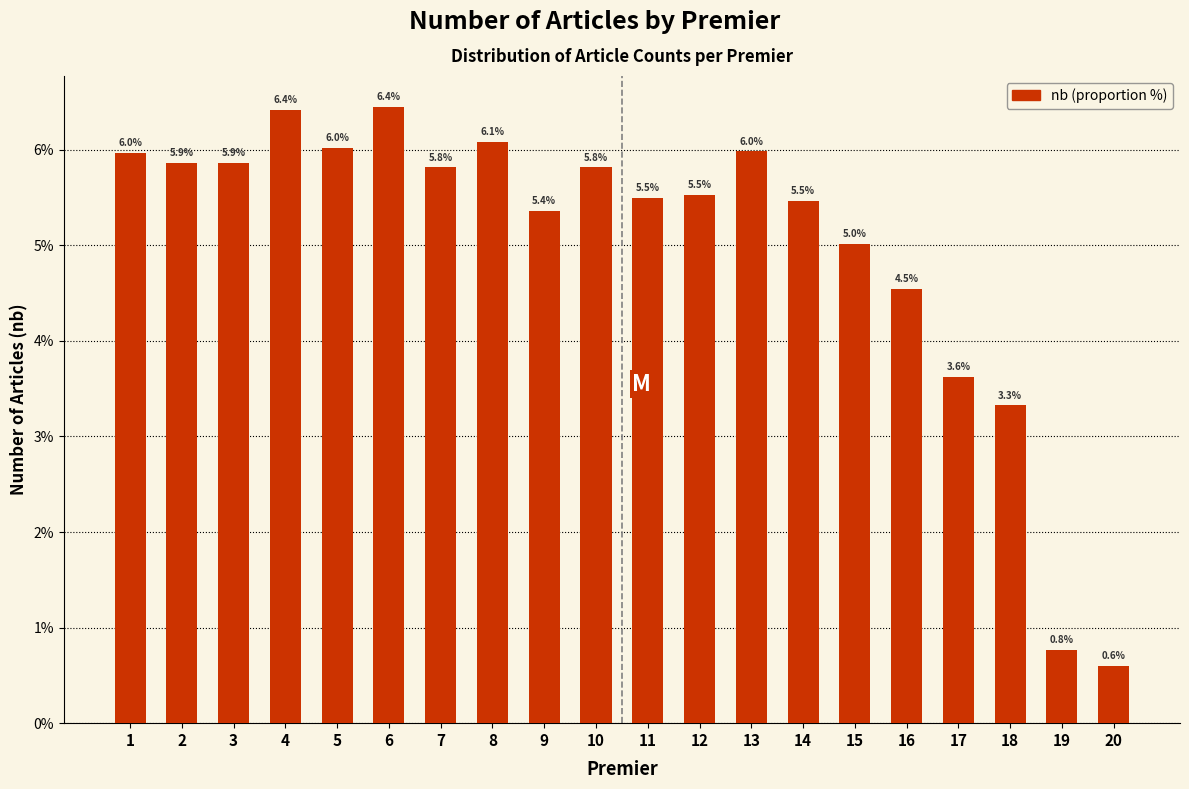

Reading left to right, extract all data points from this chart.

1=6.0	2=5.9	3=5.9	4=6.4	5=6.0	6=6.4	7=5.8	8=6.1	9=5.4	10=5.8	11=5.5	12=5.5	13=6.0	14=5.5	15=5.0	16=4.5	17=3.6	18=3.3	19=0.8	20=0.6